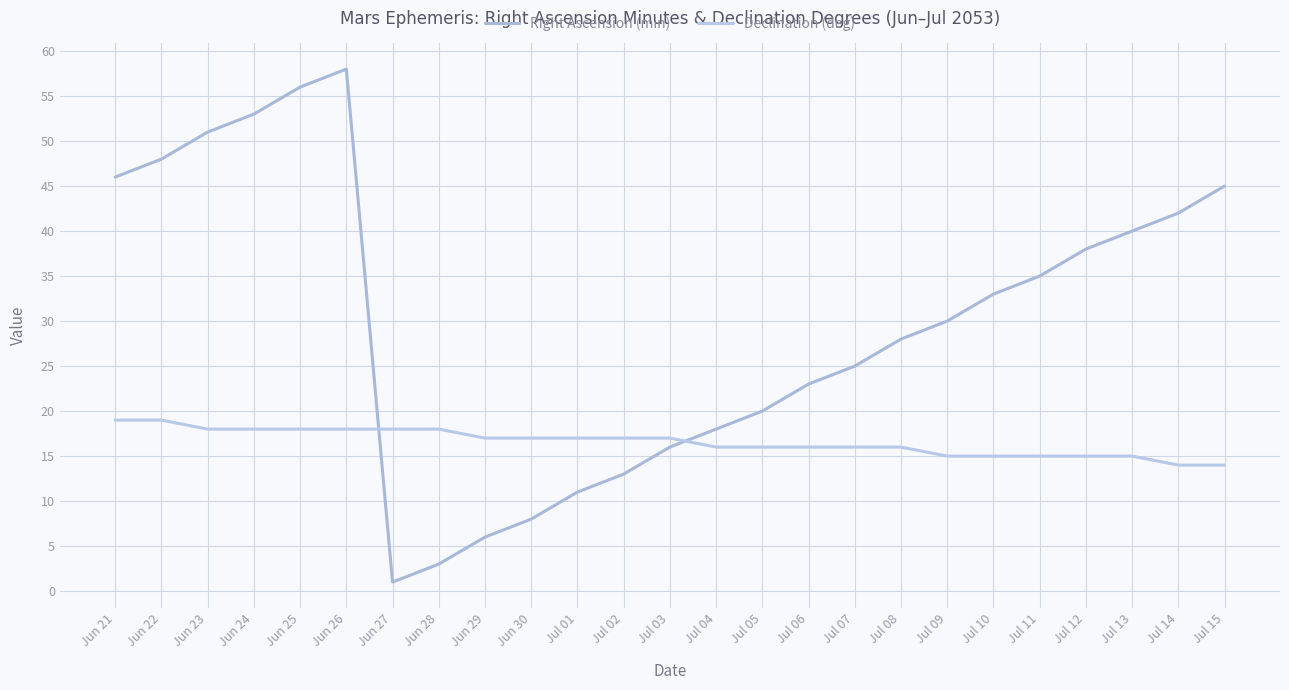

What is the average value of the Right Ascension (min) series?

30